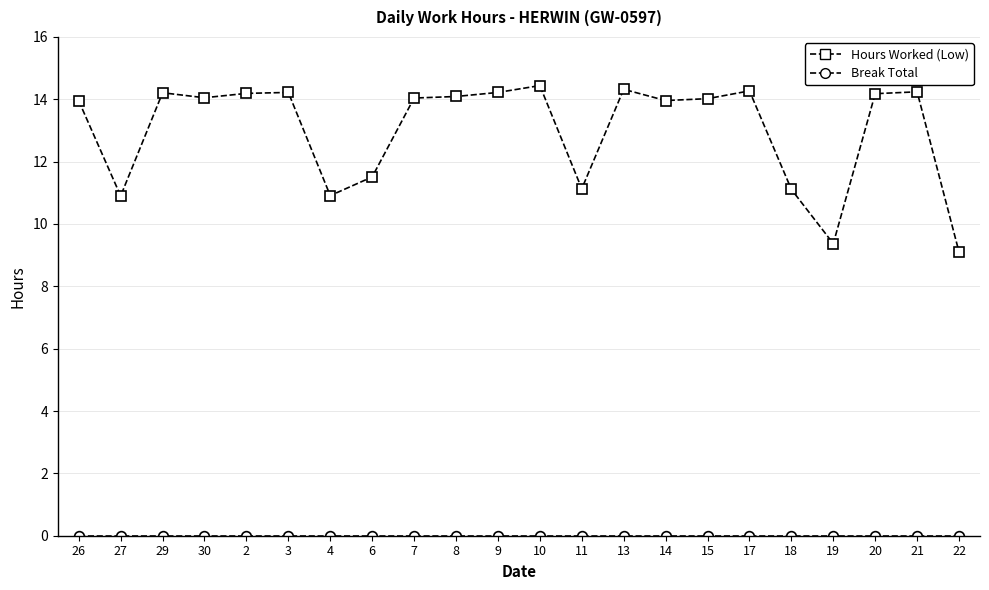

What is the minimum value for Hours Worked (Low)?

9.1